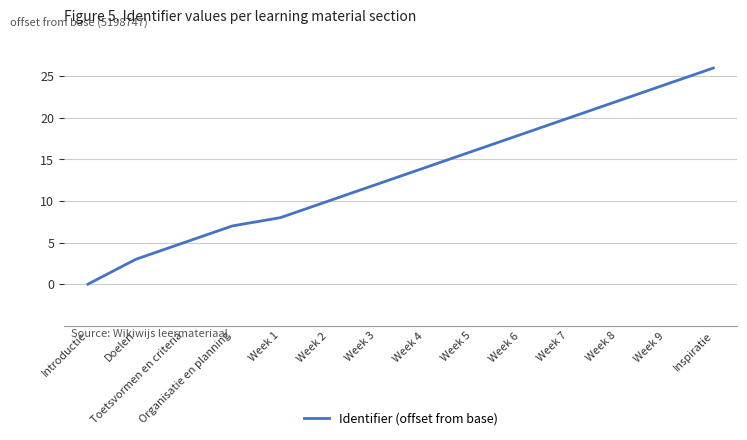

What is the difference between the maximum and minimum values?

26